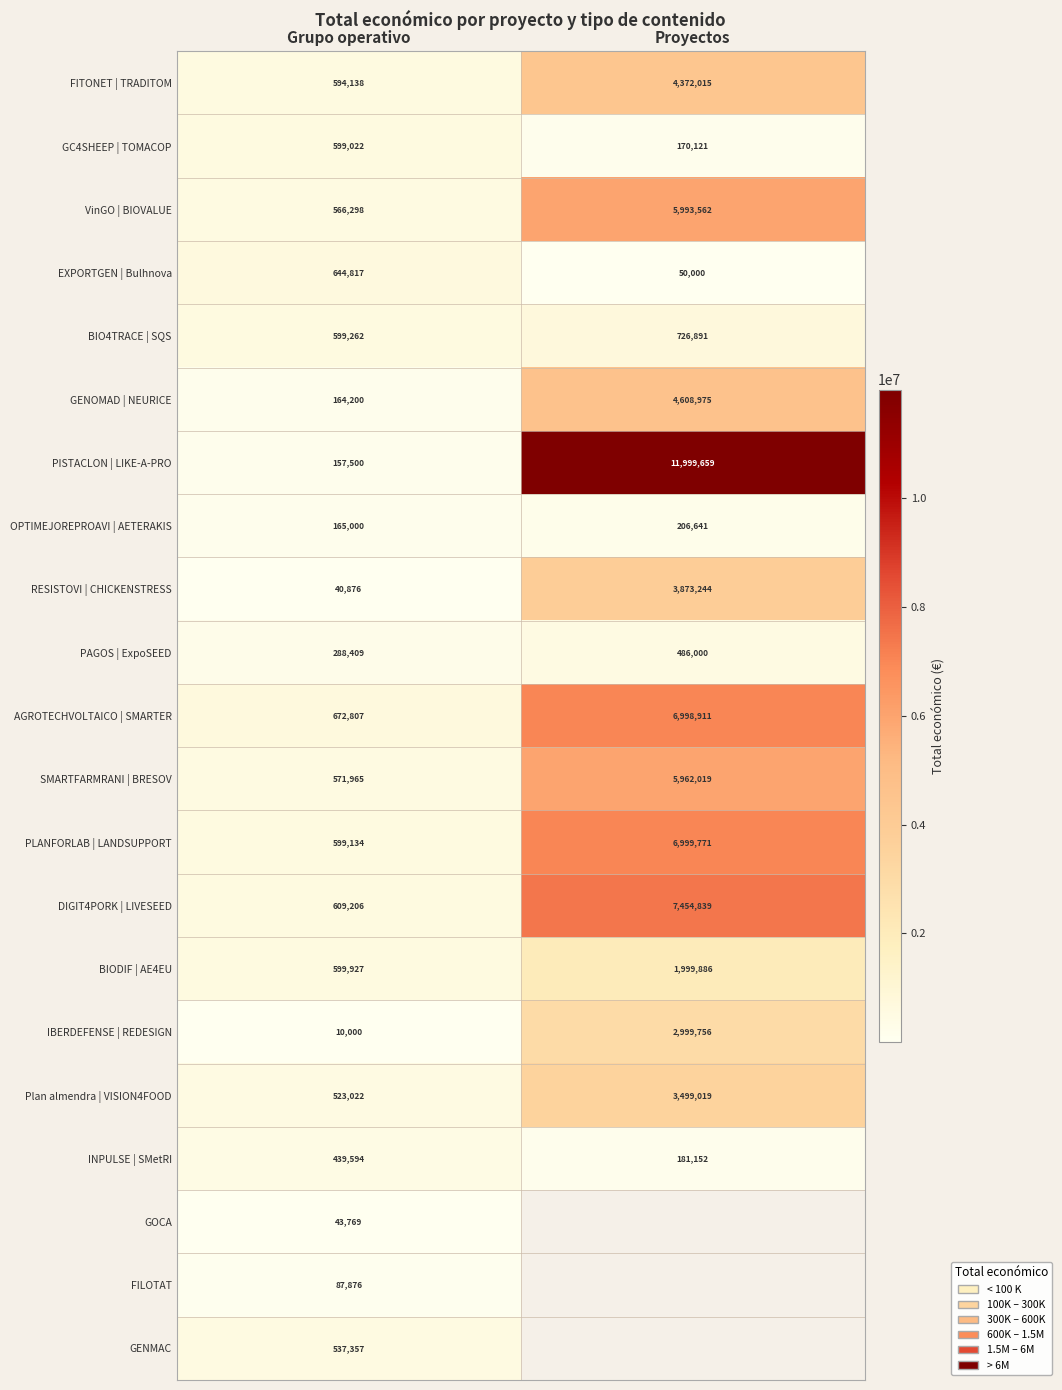

Which label corresponds to the largest value in the chart?

Proyectos